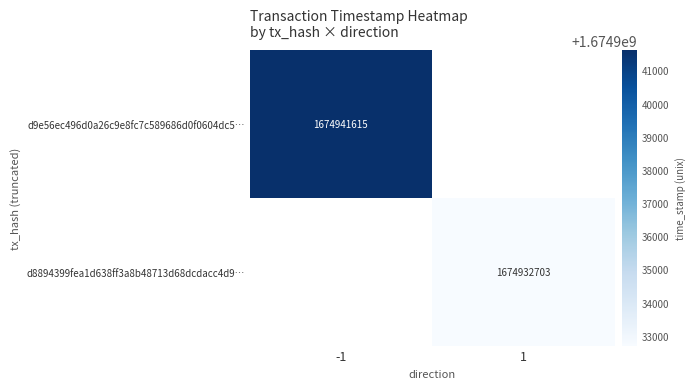

The value of d8894399fea1d638ff3a8b48713d68dcdacc4d9… at 1 is 2271650620. True or false?

False